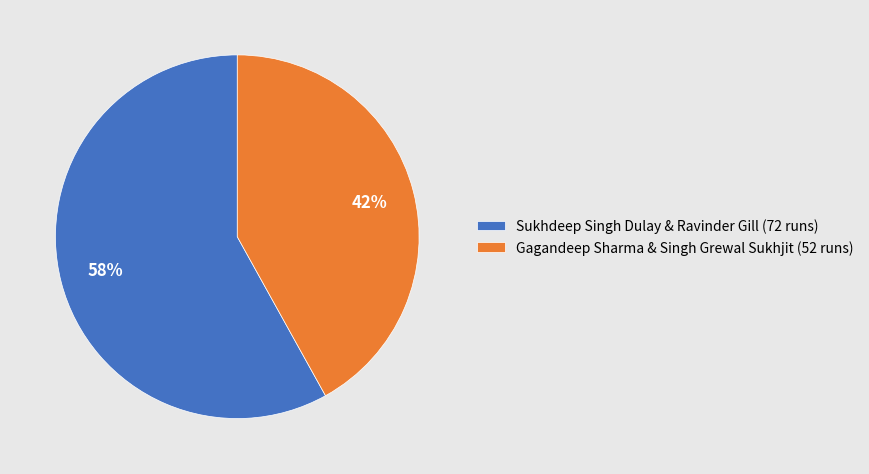

Is it true that Gagandeep Sharma & Singh Grewal Sukhjit (52 runs) is 42% of the pie?

True